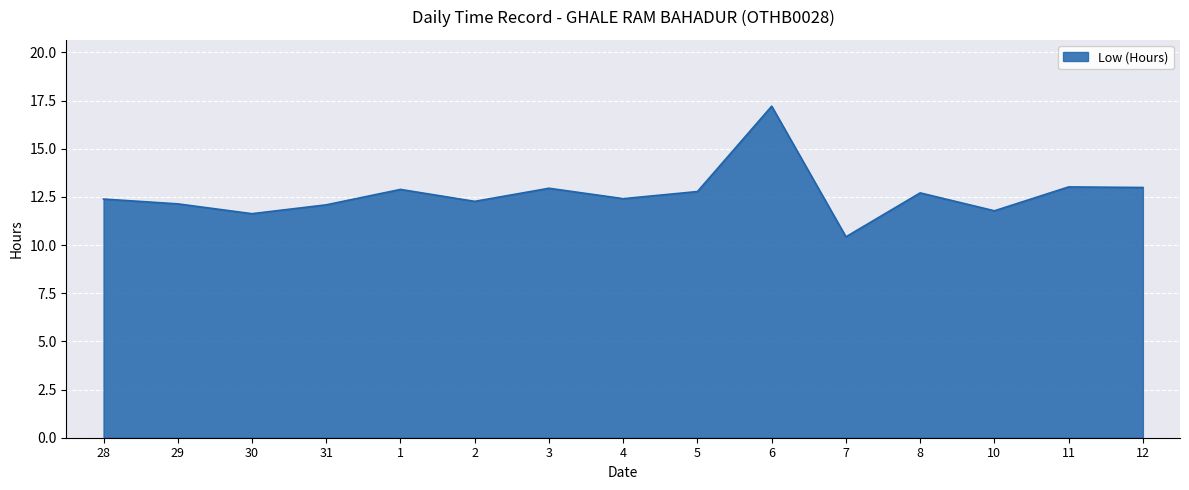

Between 30 and 6, which is larger?

6